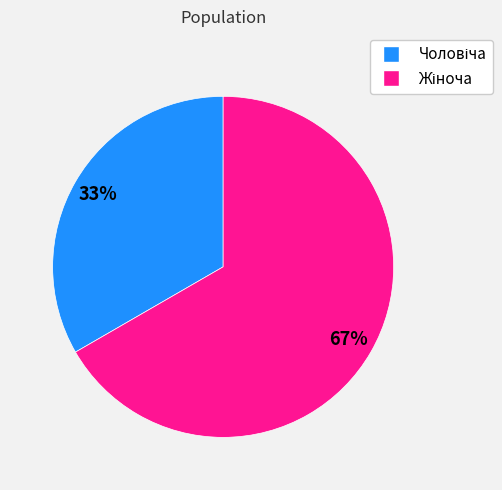

Is there any slice that represents more than half of the pie?

Yes